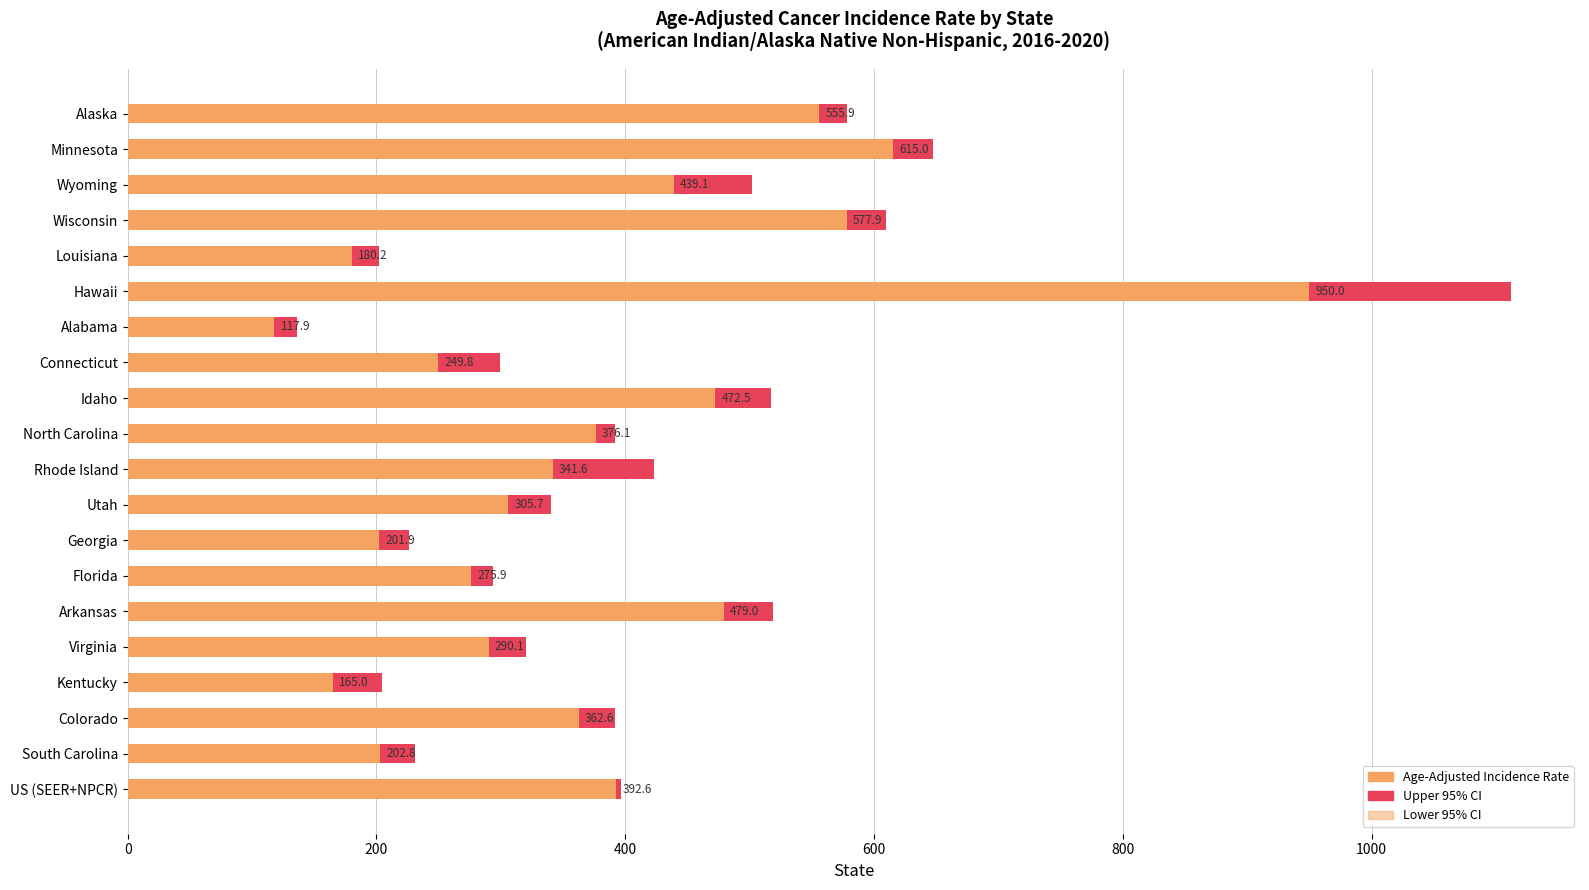

What are all the series names shown in the legend?

Upper 95% CI, Age-Adjusted Incidence Rate, Lower 95% CI